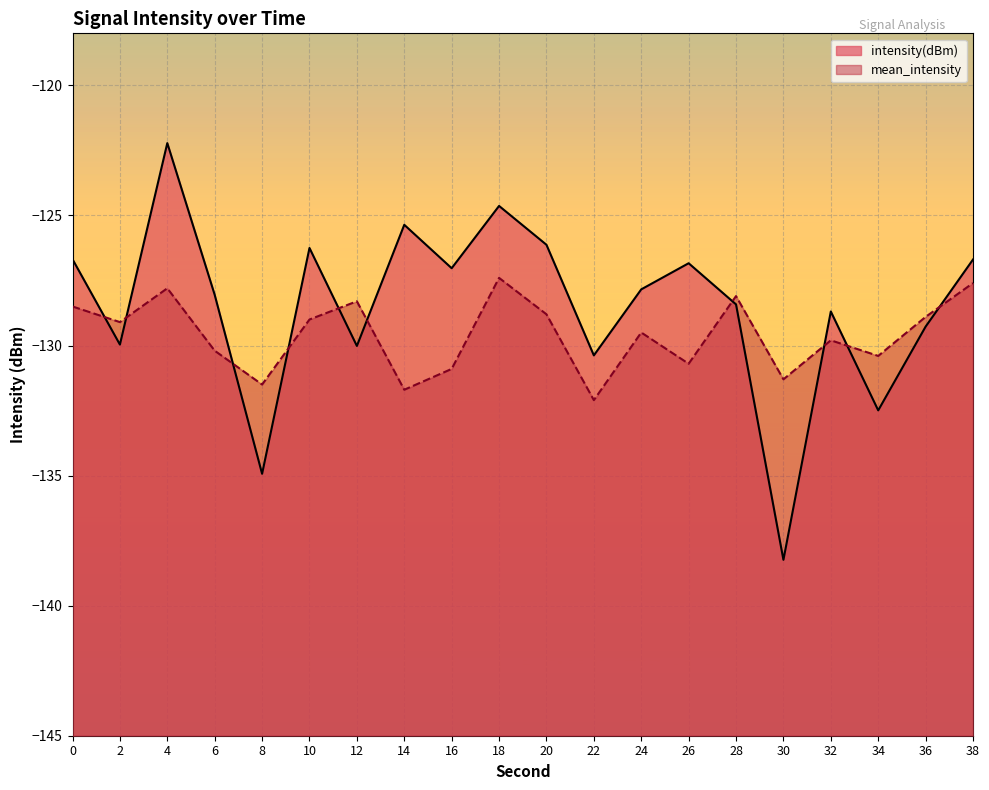

True or false: intensity(dBm) and mean_intensity intersect in this chart.

True